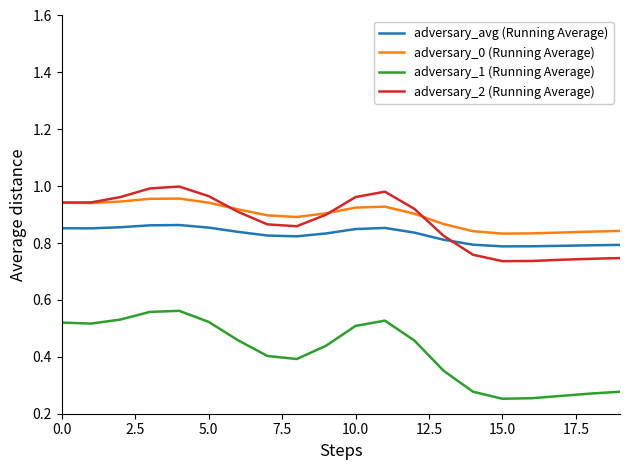

Does the chart display data point markers on the line(s)?

No